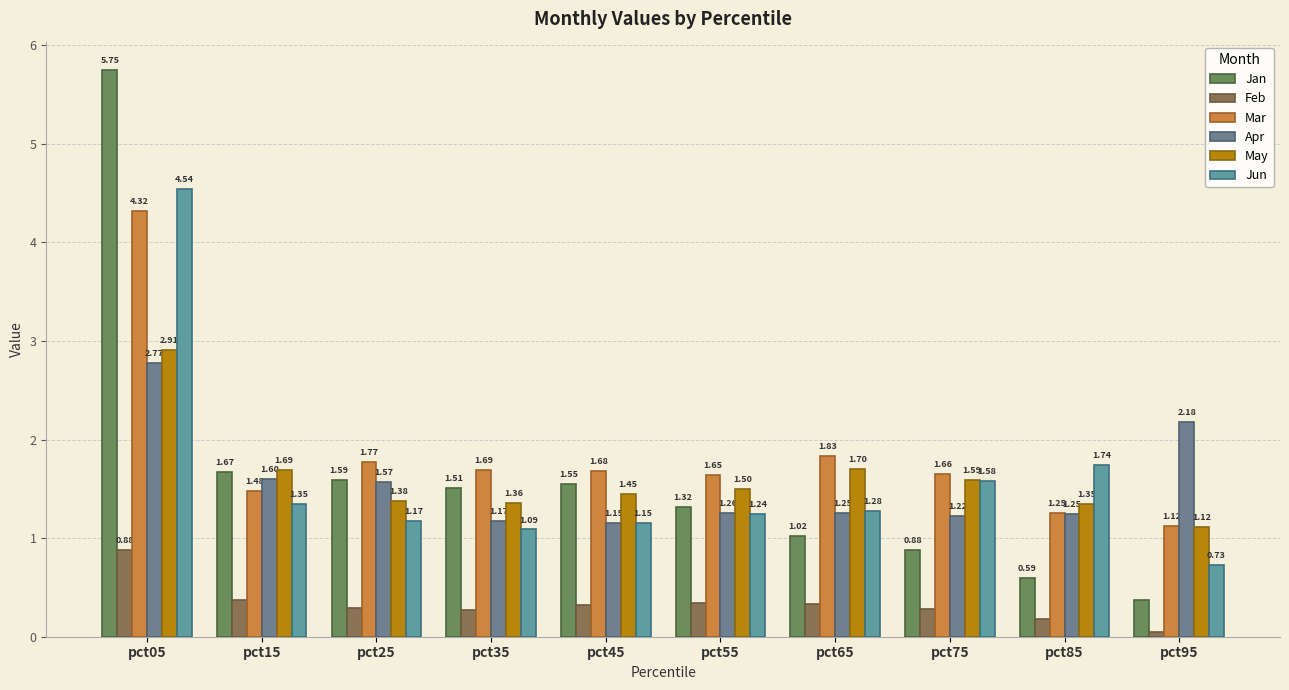

What is the difference between the maximum and minimum values in the Jan series?

5.4